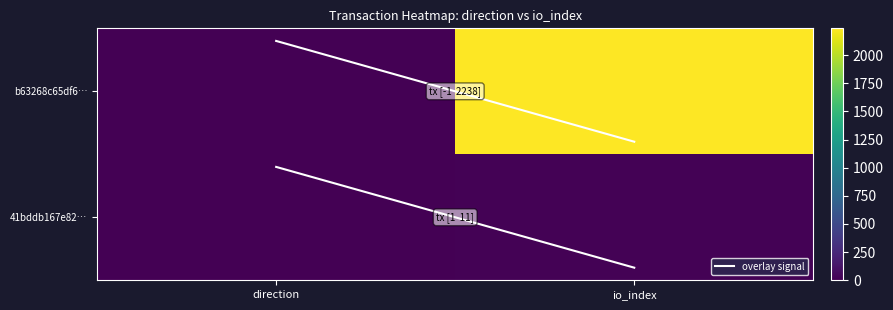

Which series has the widest spread of values?

b63268c65df6…